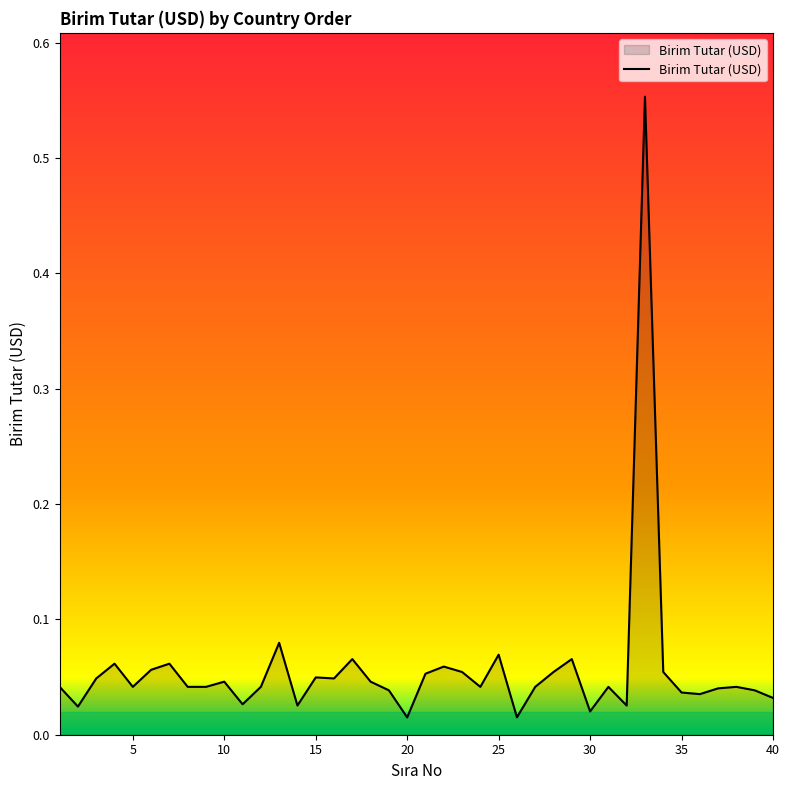

What is the difference between the maximum and minimum values?

0.5